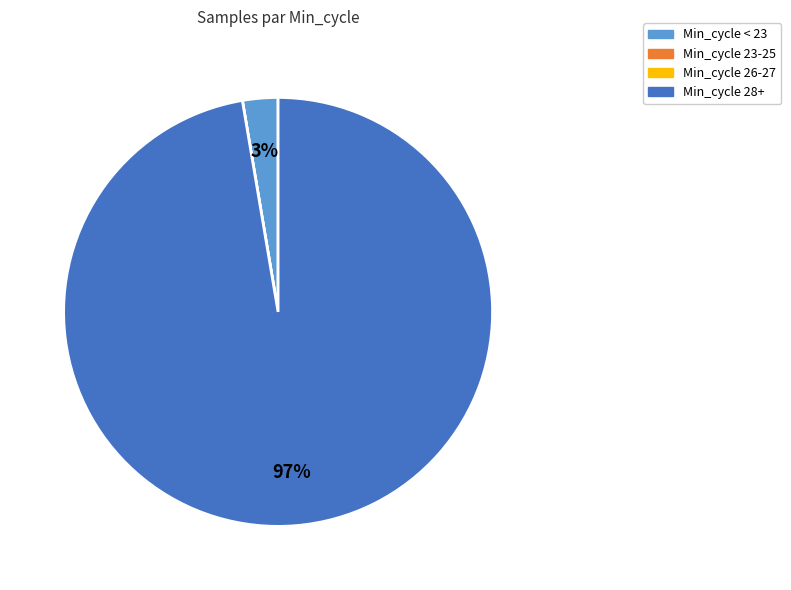

To the nearest percent, what is the average slice percentage?

25%